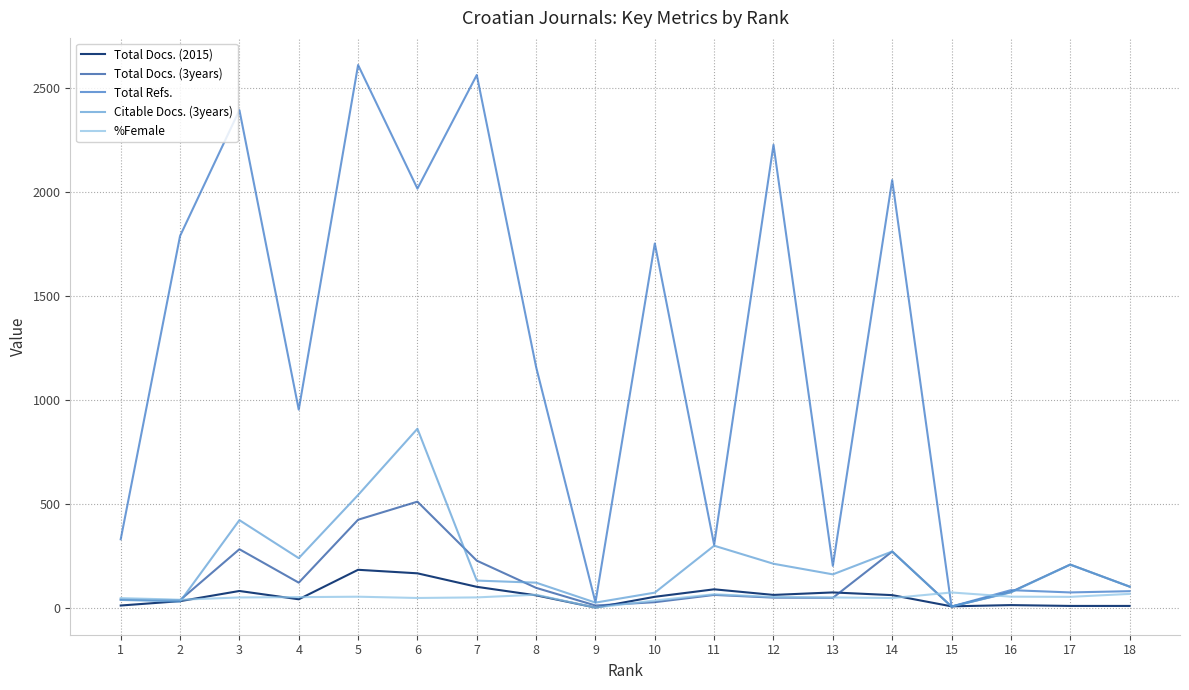

Which series has the largest range (max minus min)?

Total Refs.